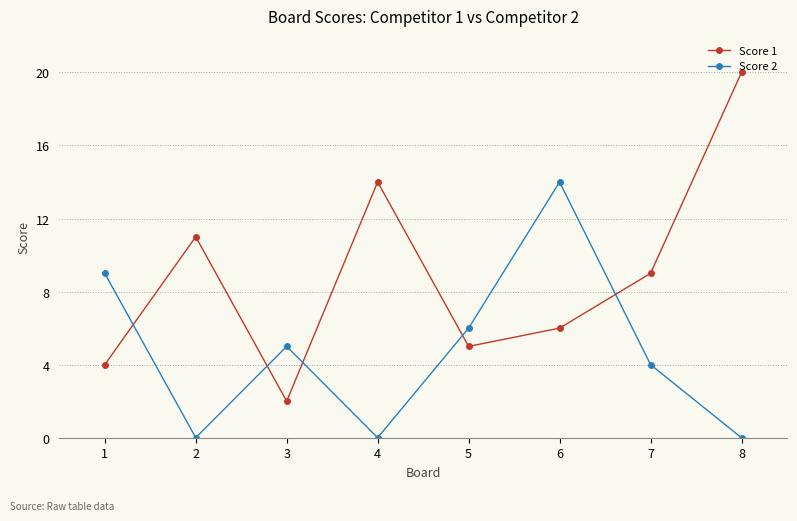

What is the difference between the Score 1 values at 7 and 1?

5